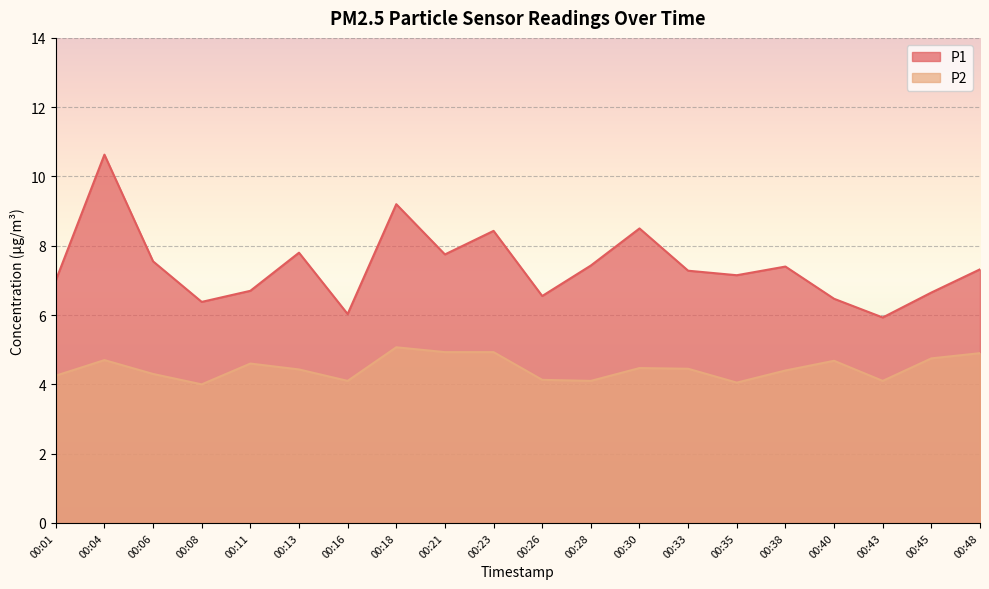

Is the value of P2 at 00:26 greater than the value of P1 at 00:01?

No